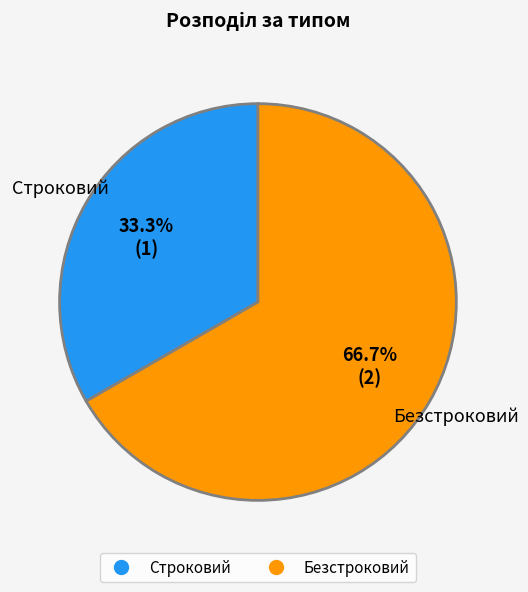

What is the smallest slice in the pie chart?

Строковий